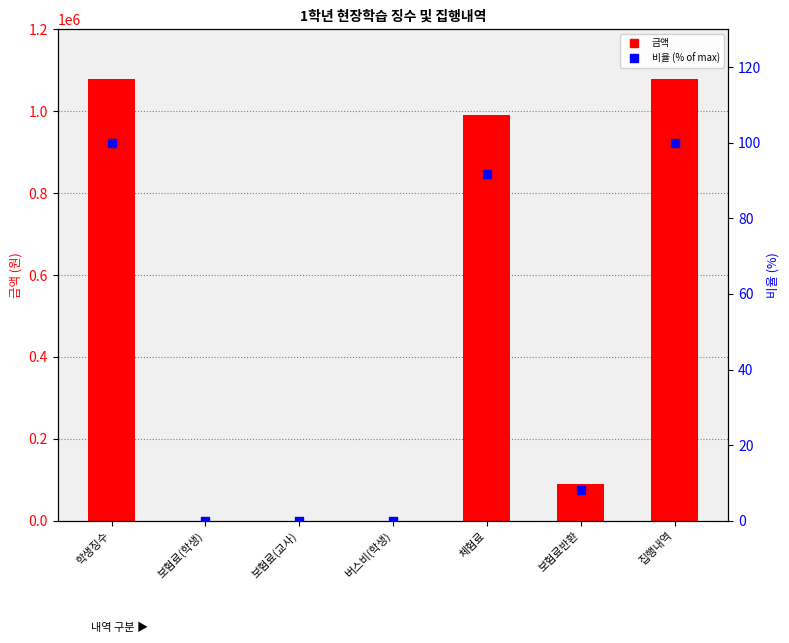

Which series has the largest total across all categories?

금액